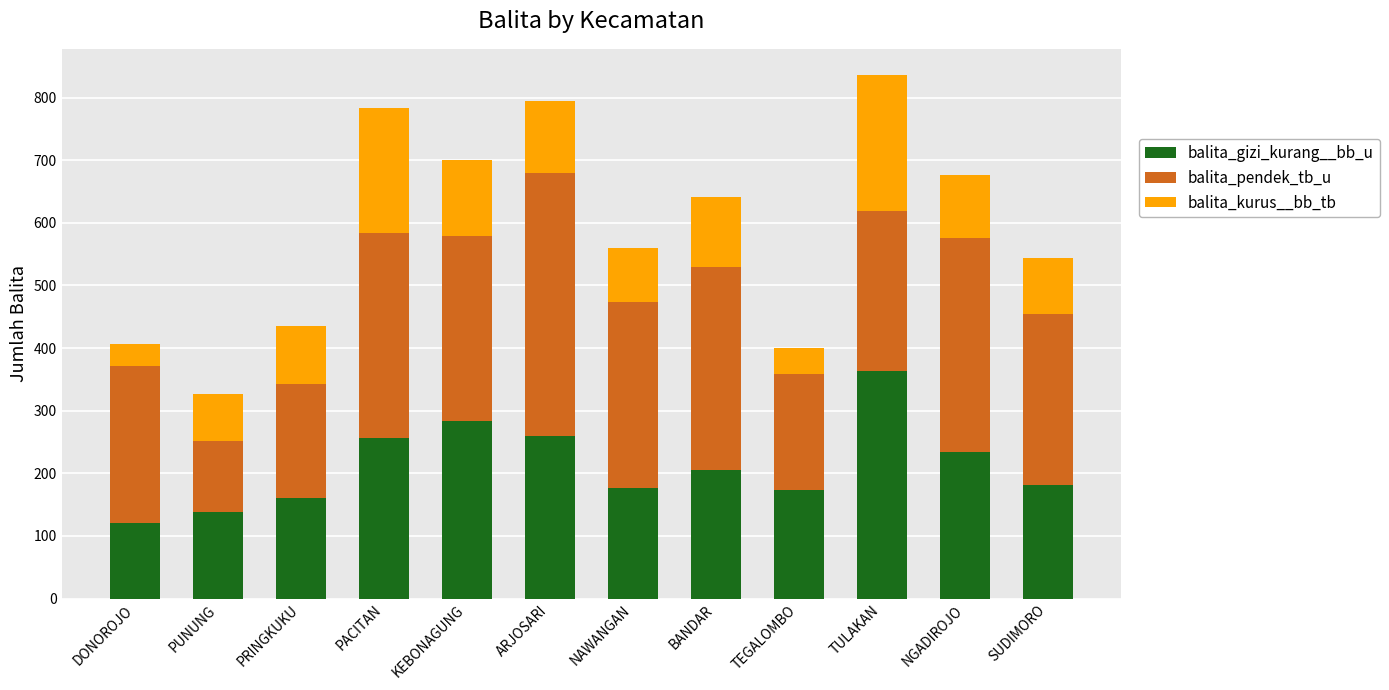

What is the total value across all series at BANDAR?

642